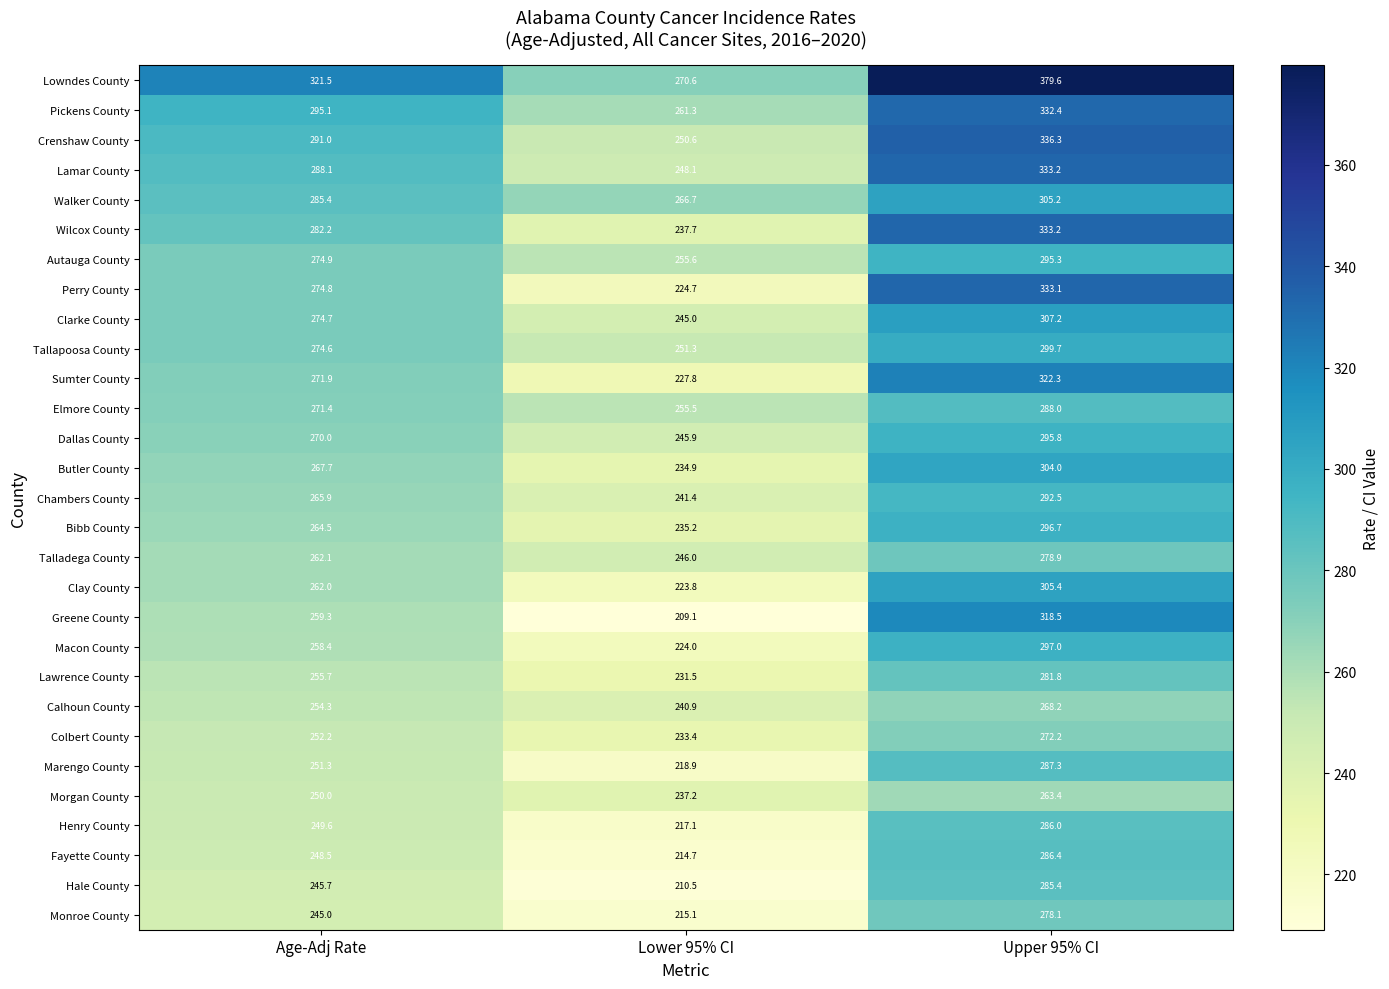

What is the sum of all Monroe County values?

738.2